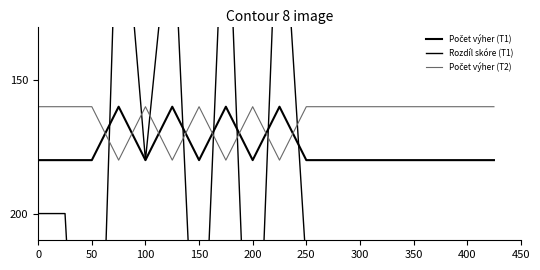

Reading right to left, extract all data points from this chart.

Počet výher (T1): 180	180	180	180	180	180	180	180	160	180	160	180	160	180	160	180	180	180
Rozdíl skóre (T1): 300	360	320	420	420	300	220	220	60	320	60	300	80	180	60	380	200	200
Počet výher (T2): 160	160	160	160	160	160	160	160	180	160	180	160	180	160	180	160	160	160